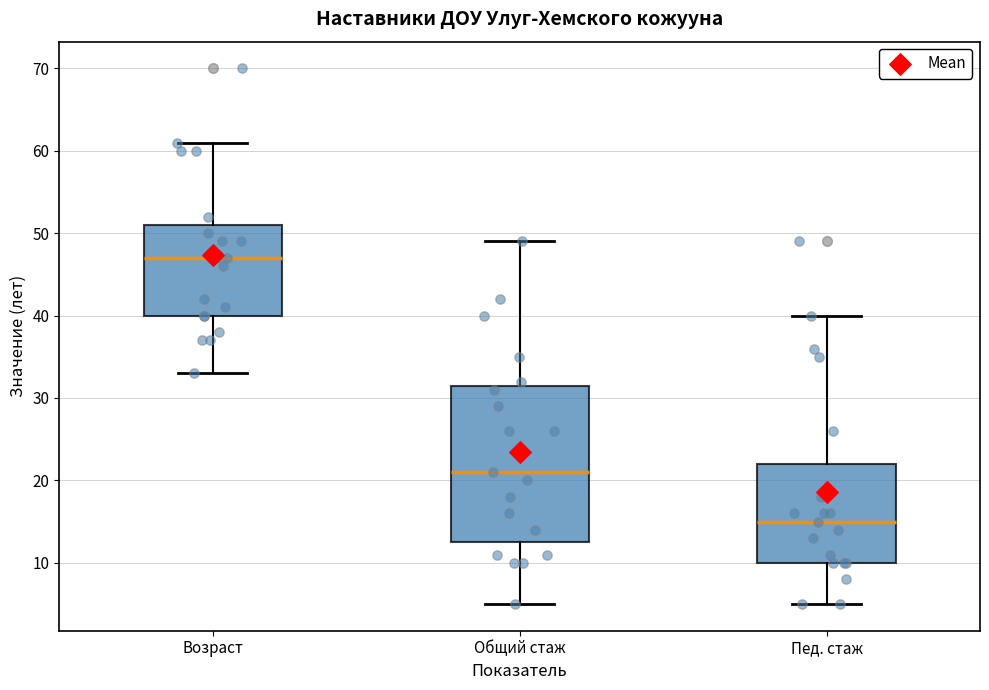

Which box is the tallest, from its lower edge to its upper edge?

Общий стаж